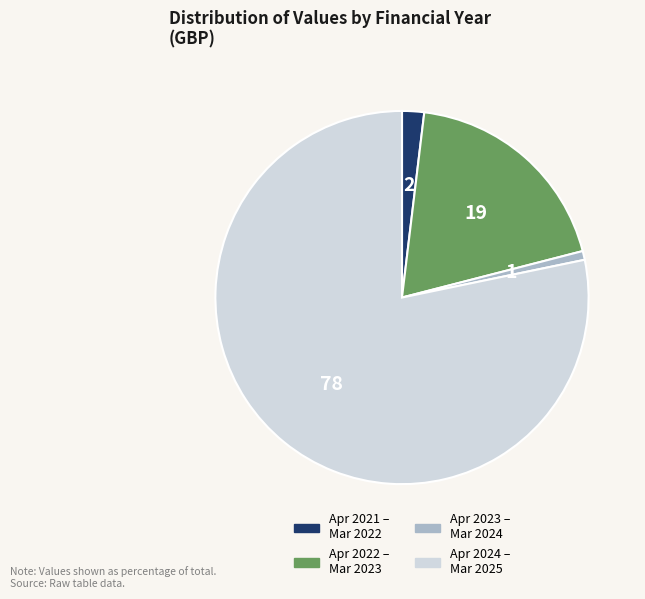

Is there a majority slice in this chart?

Yes